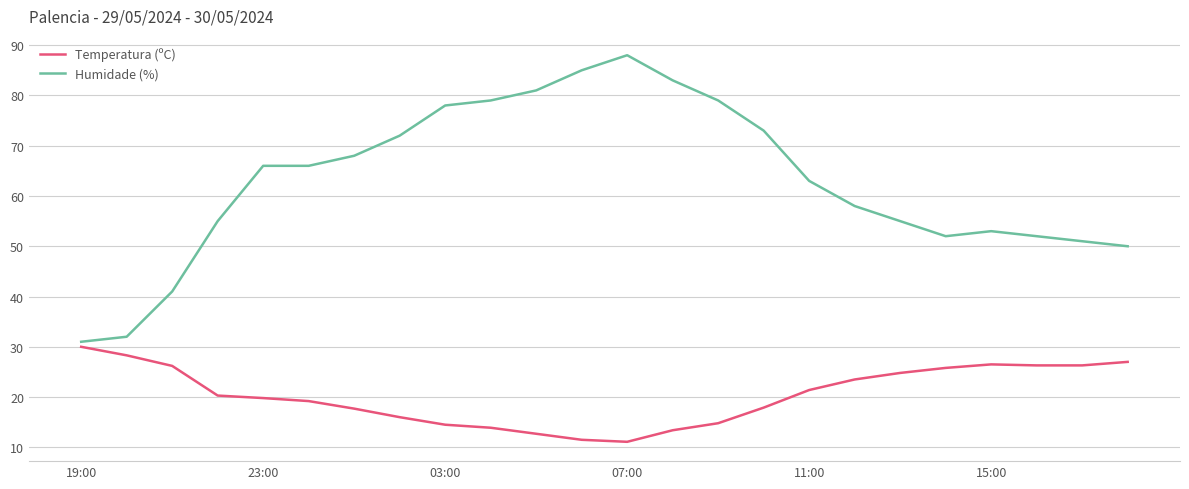

Does the chart display data point markers on the line(s)?

No